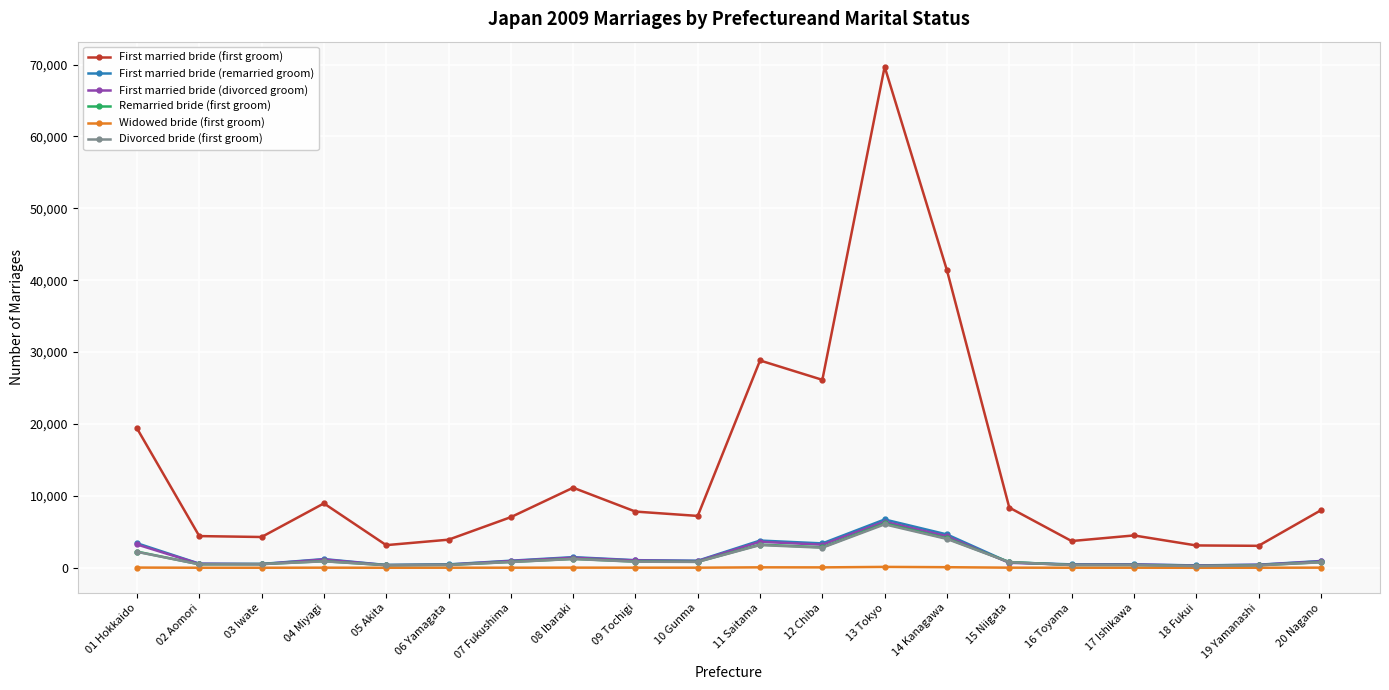

What is the maximum value shown in the chart?

69705